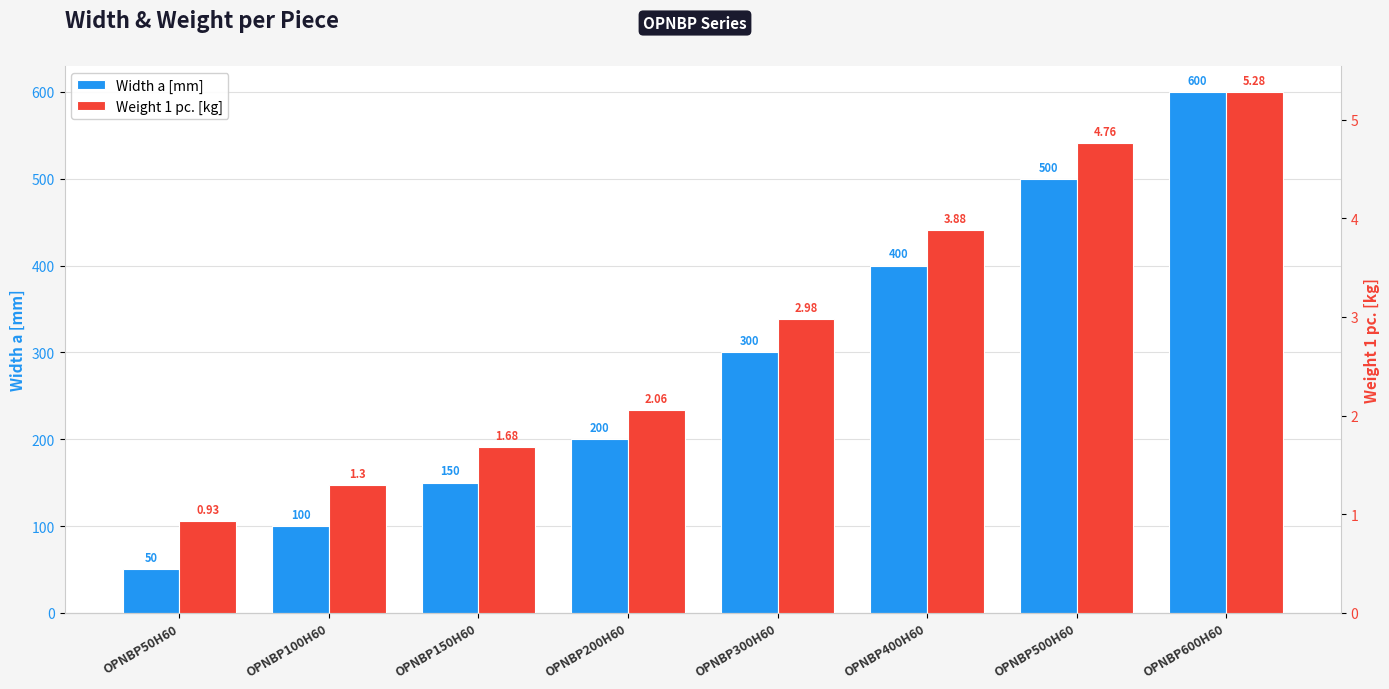

At which category is the sum across all series the highest?

OPNBP600H60